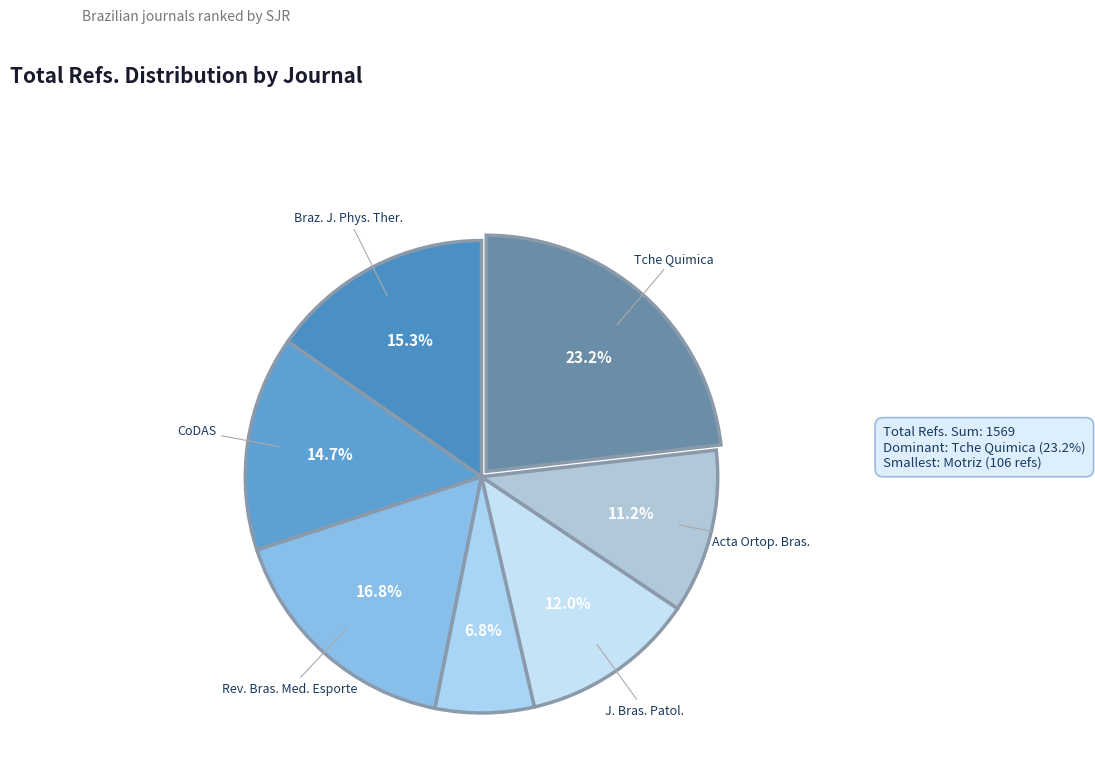

Does any single category account for the majority?

No